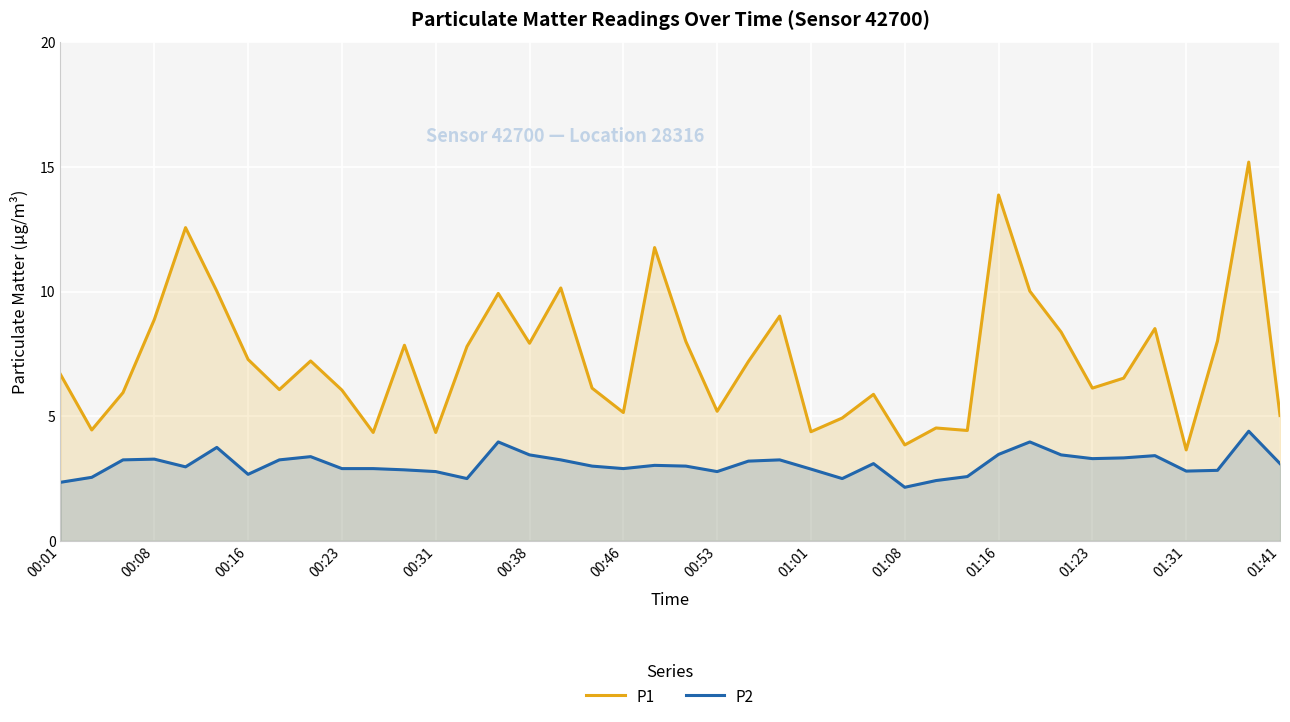

What are all the series names shown in the legend?

P1, P2